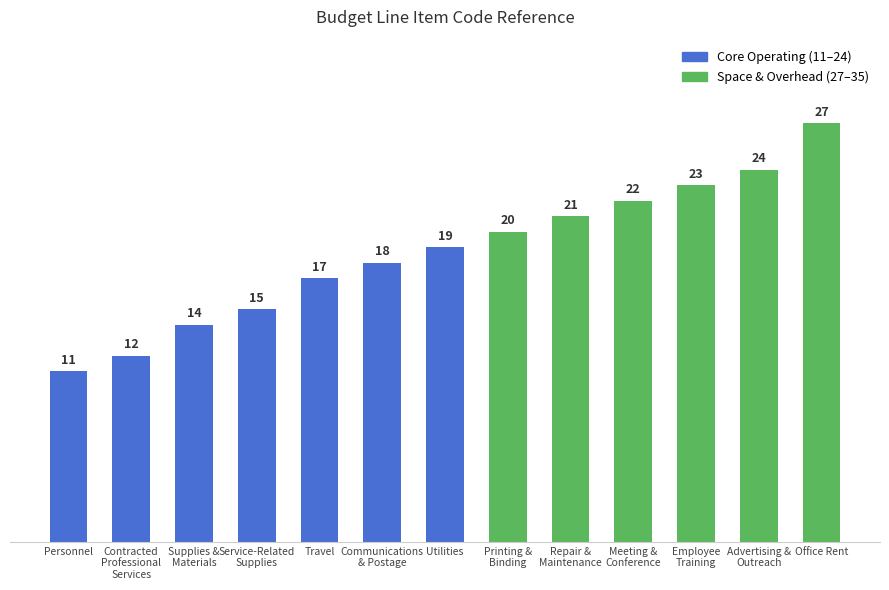

What is the approximate value at Contracted
Professional
Services, to the nearest 10?

10